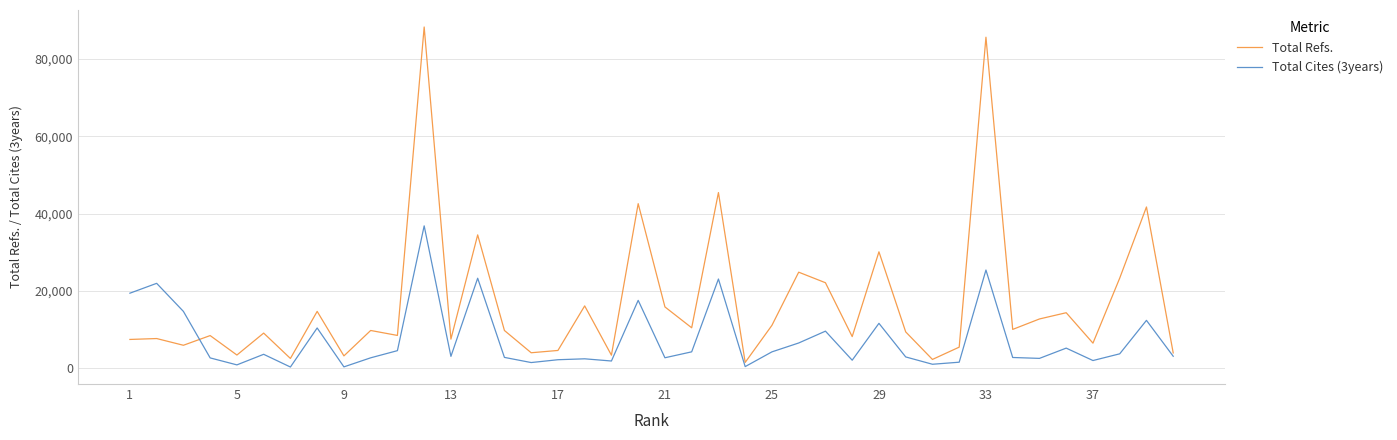

Which series has the largest range (max minus min)?

Total Refs.